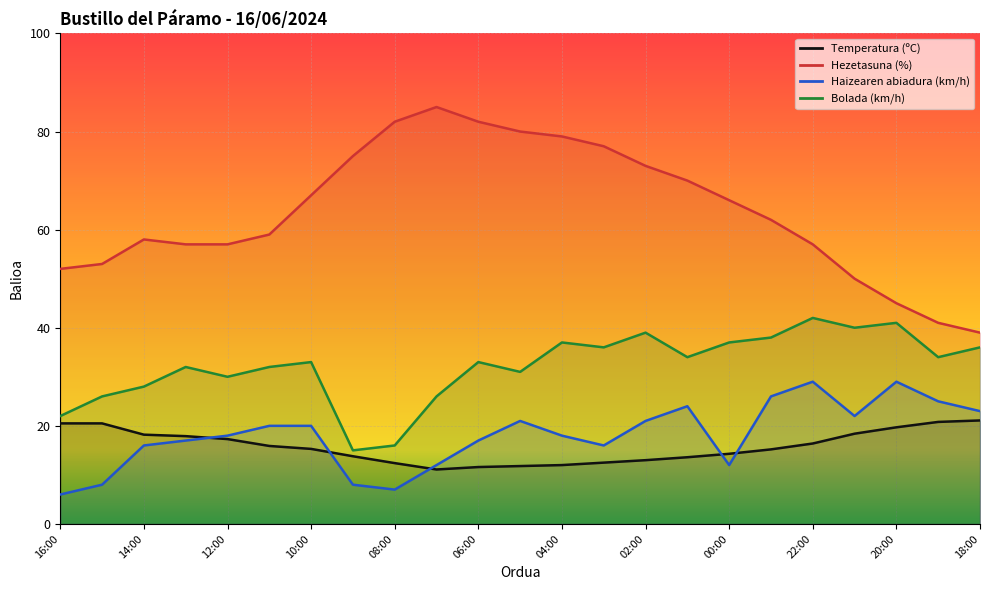

What is the average value of the Bolada (km/h) series?

32.1